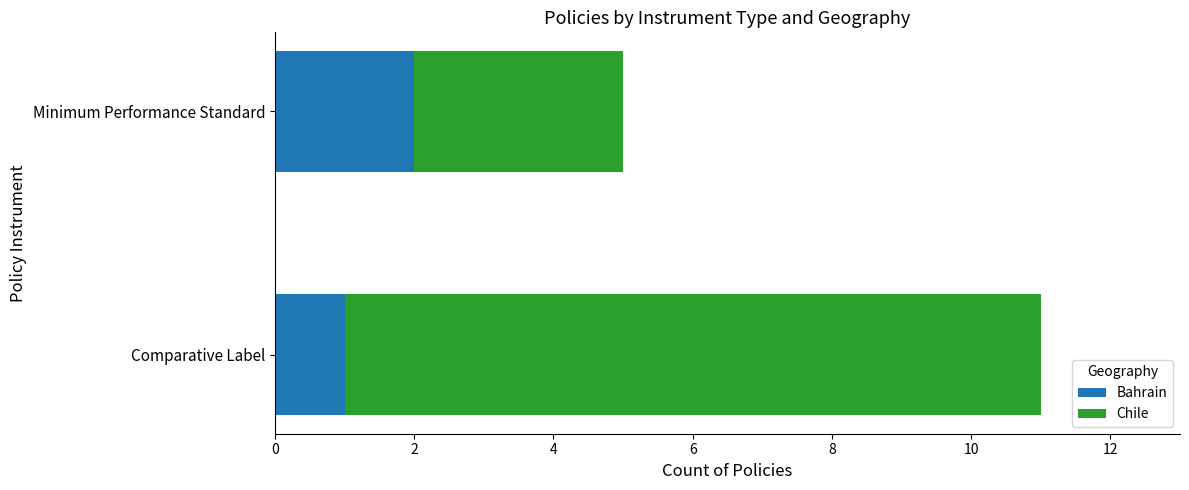

What is the total value across all series at Comparative Label?

11